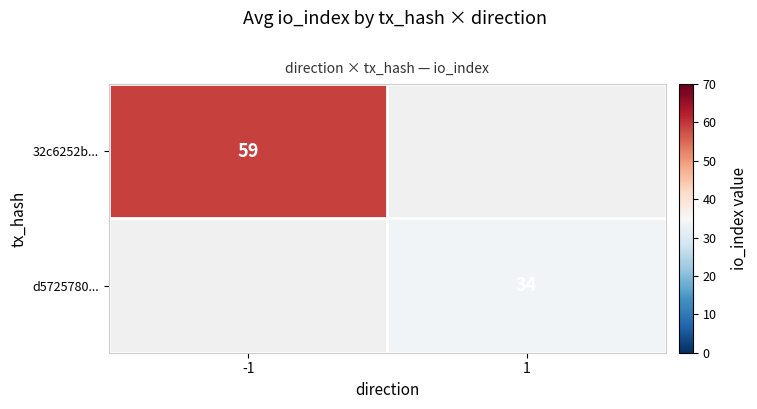

True or false: 32c6252b... has a value of 59 at -1.

True